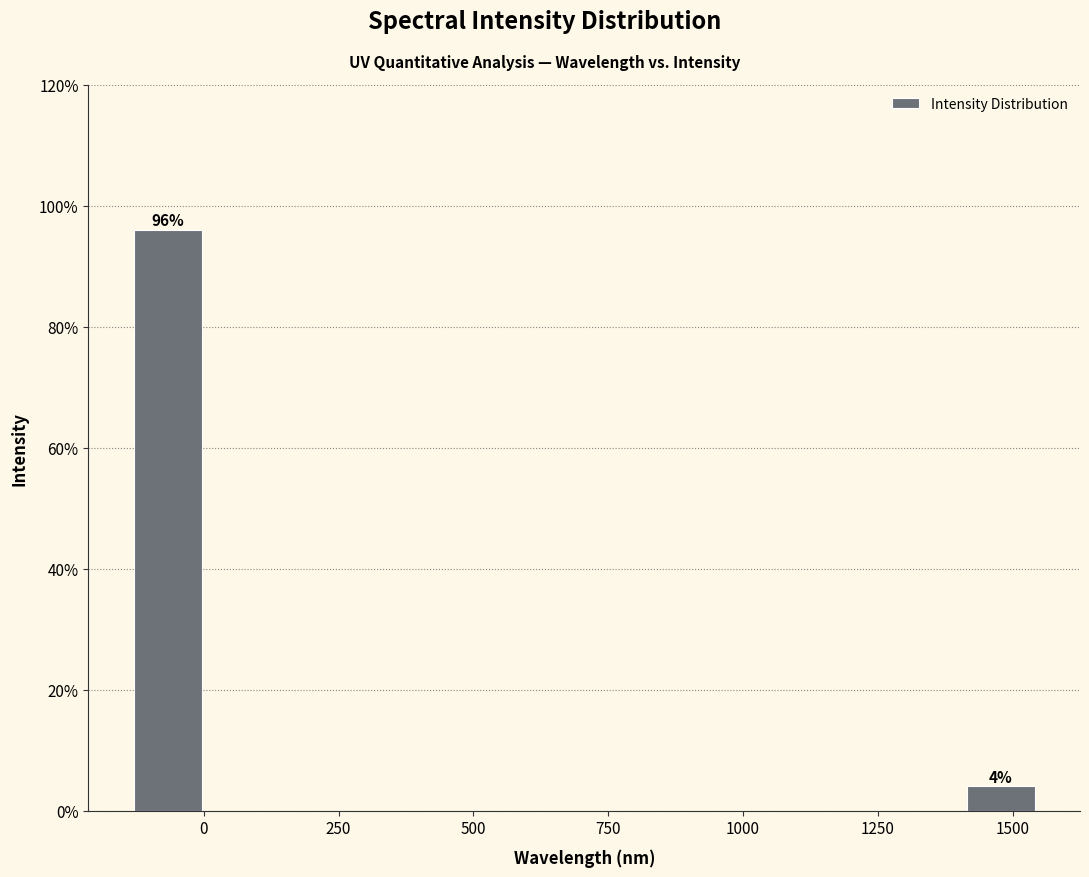

Read against the x-axis, roughly where is the centre of the tallest bar?

-50